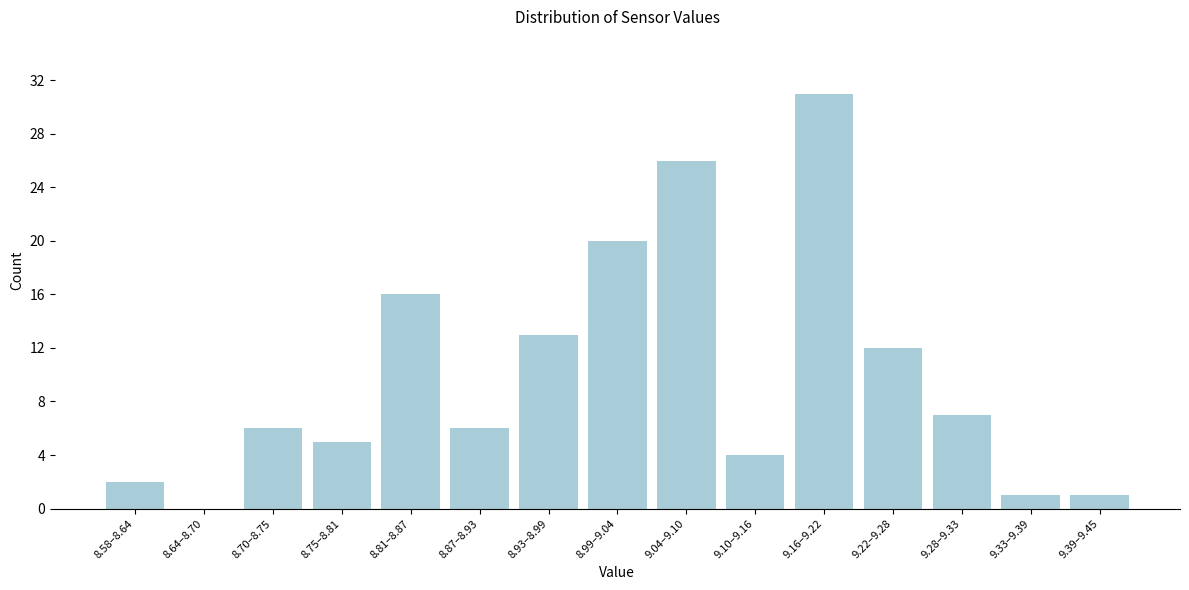

Reading left to right, list all the values displayed in this chart.

8.58–8.64=2	8.64–8.70=0	8.70–8.75=6	8.75–8.81=5	8.81–8.87=16	8.87–8.93=6	8.93–8.99=13	8.99–9.04=20	9.04–9.10=26	9.10–9.16=4	9.16–9.22=31	9.22–9.28=12	9.28–9.33=7	9.33–9.39=1	9.39–9.45=1